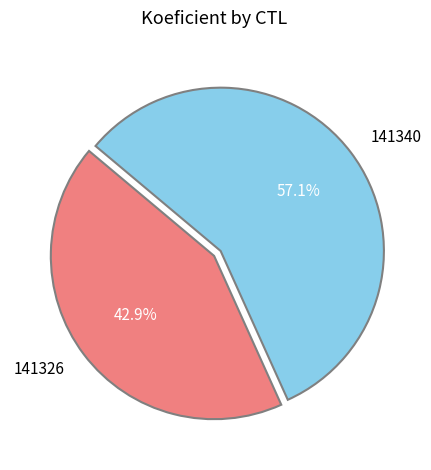

Rank the categories by value from lowest to highest.

141326, 141340